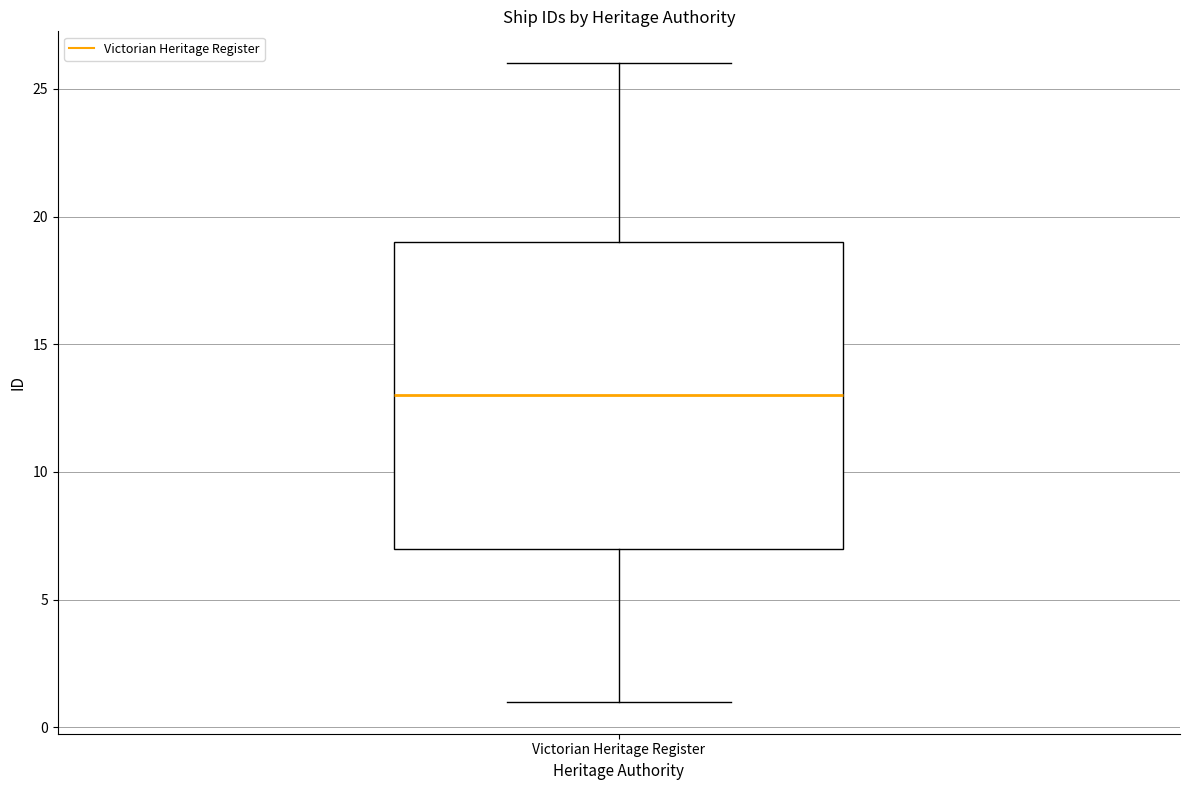

Read this box plot against the y-axis: the position of the median line, the range covered by the box, and the ends of both whiskers. The values are not printed on the chart, so give them approximately, as read against the axis.

median 13, box 7 to 19, whiskers 1 to 26